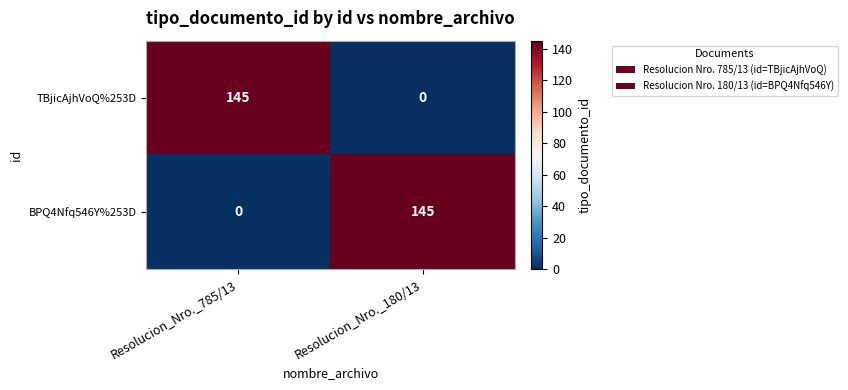

What is the maximum value shown in the chart?

145